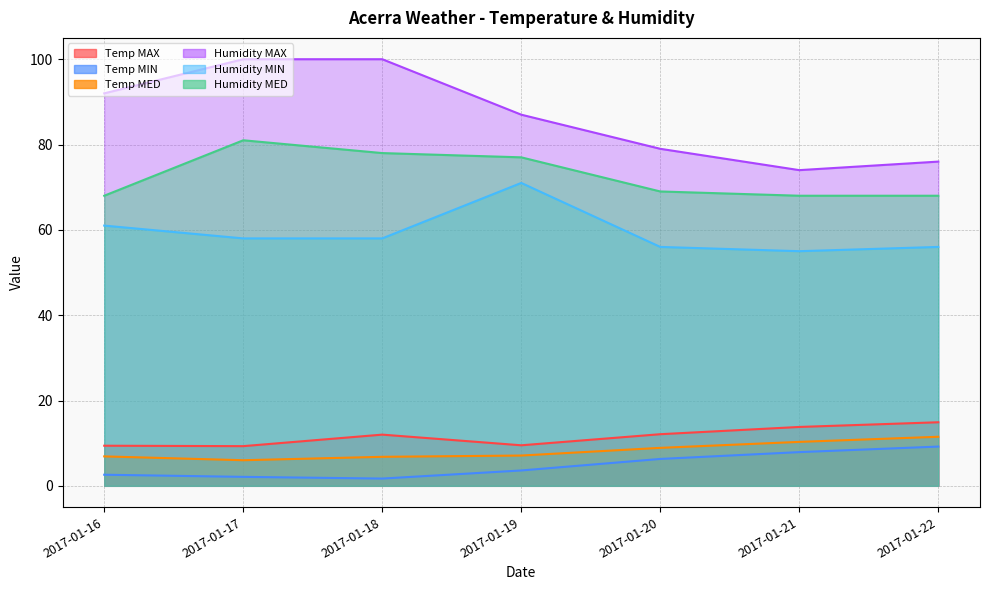

Where is the first local maximum for Temp MAX?

2017-01-18